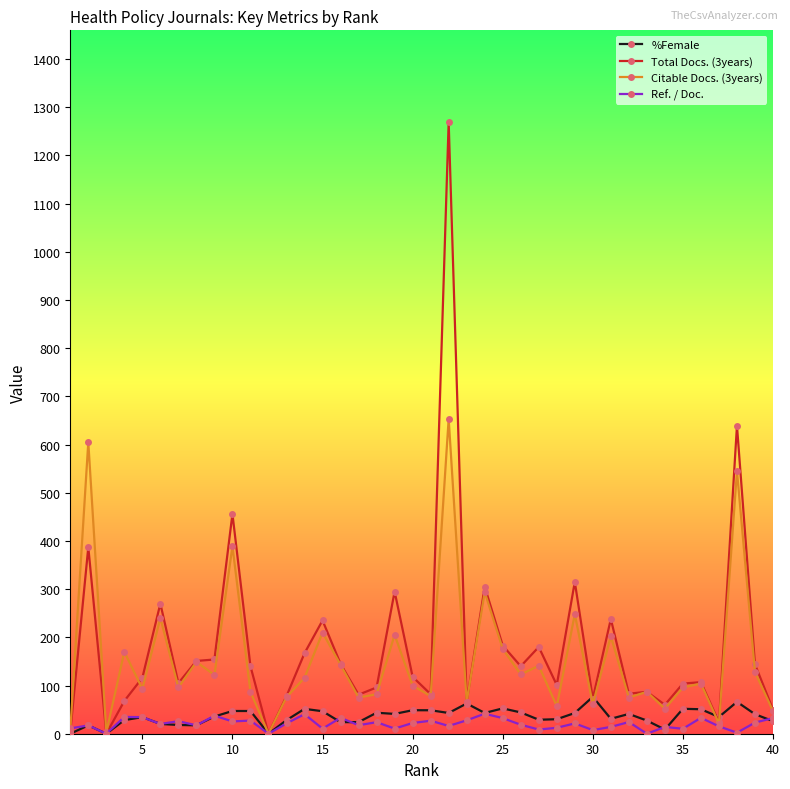

What is the value of the Citable Docs. (3years) point at the 26th from the left?

123.0